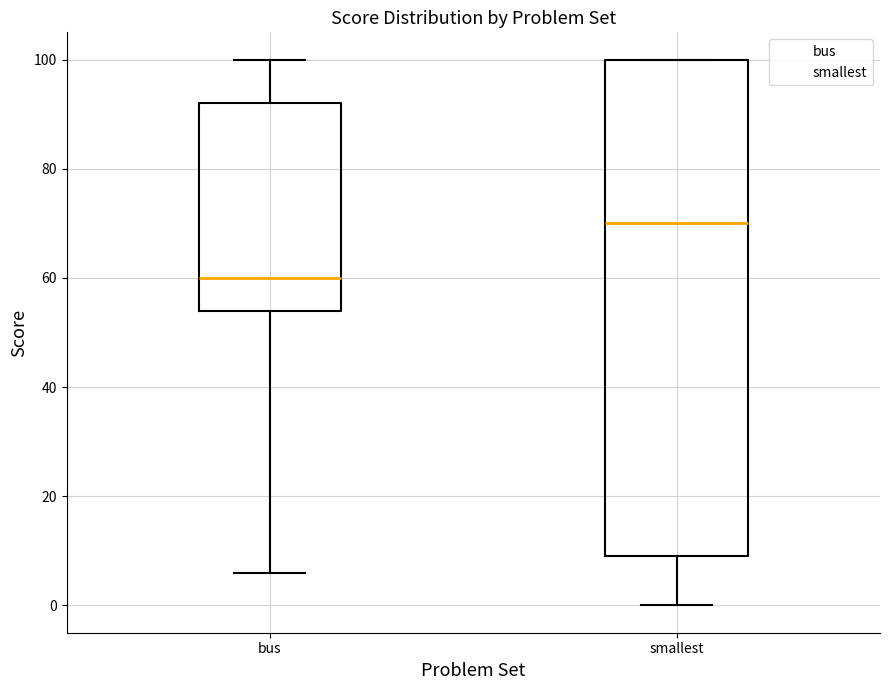

Comparing the boxes themselves (not the whiskers), which one is the tallest?

smallest